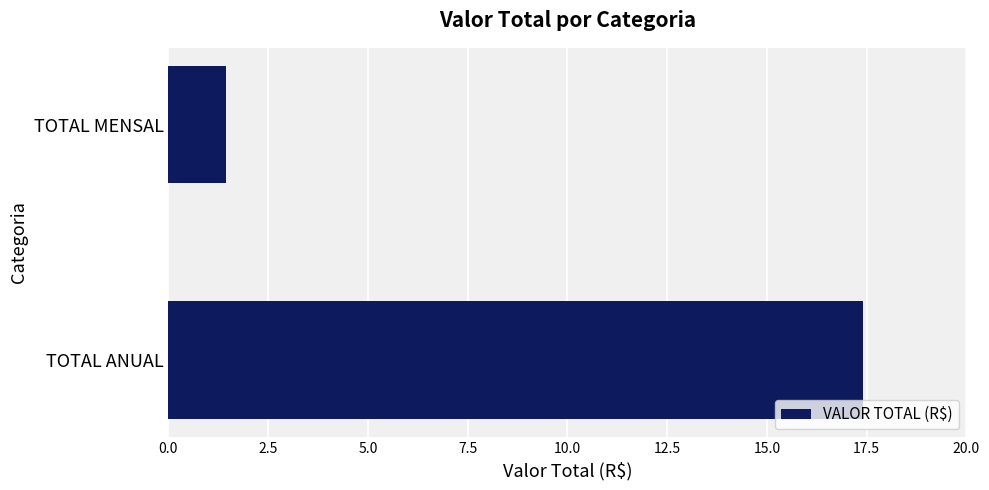

Between TOTAL ANUAL and TOTAL MENSAL, which is larger?

TOTAL ANUAL